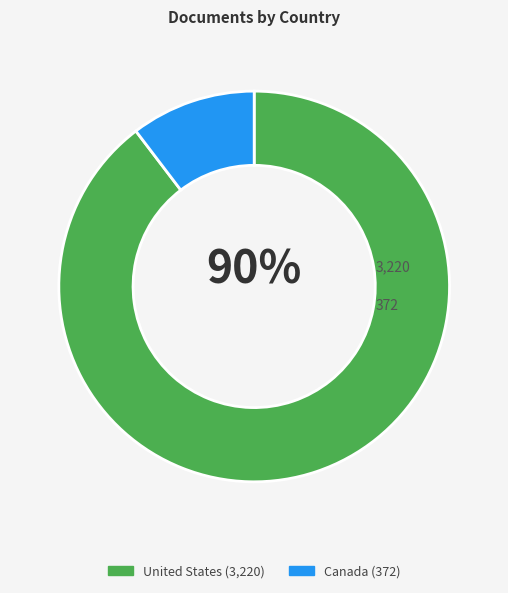

What percentage is the United States slice, to the nearest percent?

90%